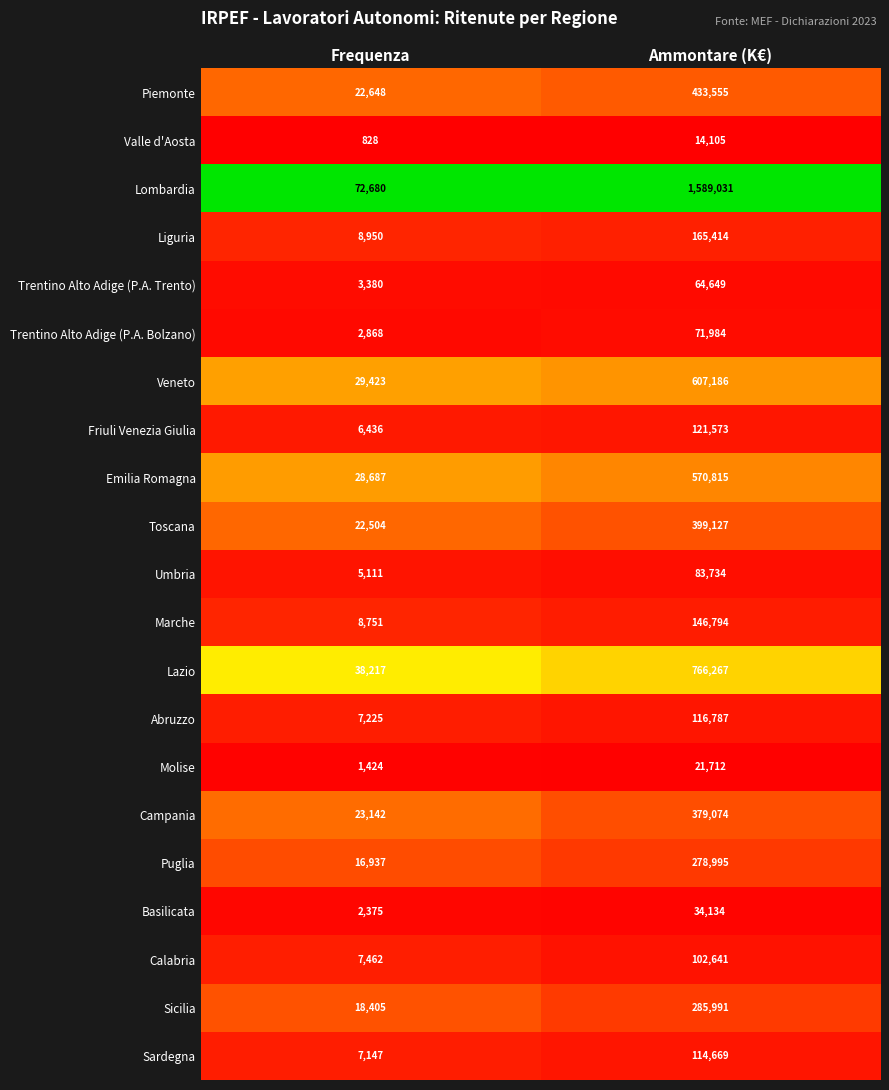

Which series has the largest total across all categories?

Lombardia